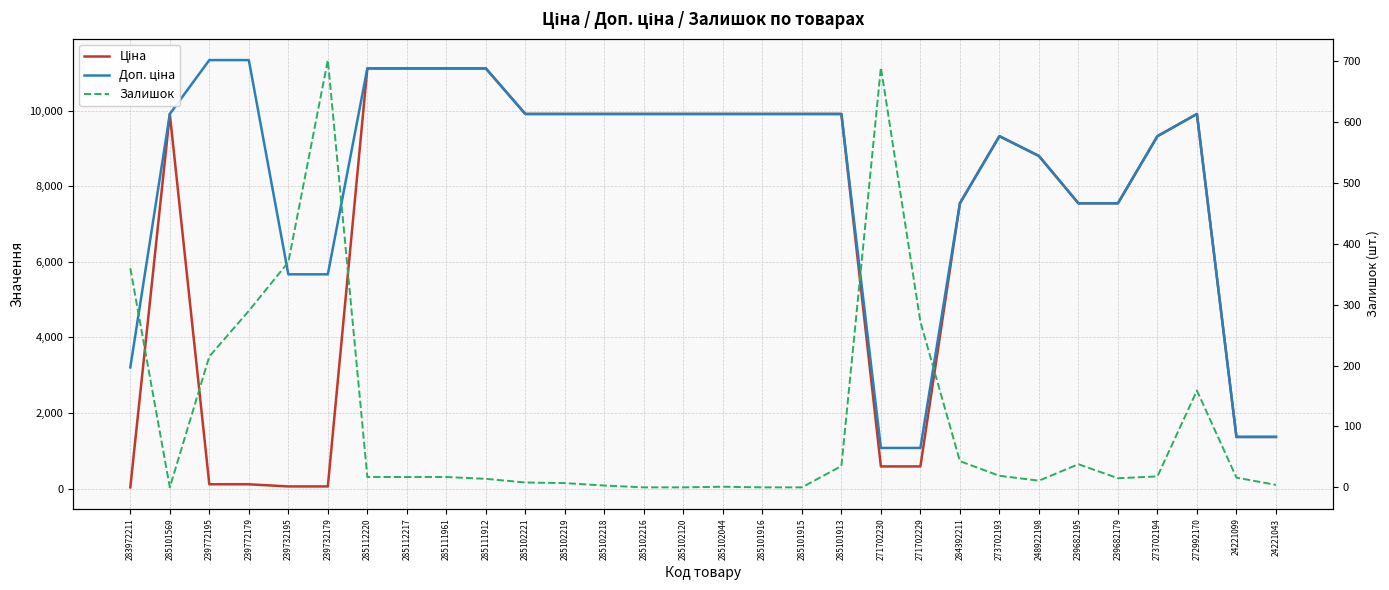

Reading left to right, transcribe all the data shown in this chart.

Ціна: 283972211=32.0	285101569=9908.5	239772195=113.3	239772179=113.3	239732195=56.7	239732179=56.7	285112220=11113.6	285112217=11113.6	285111961=11113.6	285111912=11113.6	285102221=9908.5	285102219=9908.5	285102218=9908.5	285102216=9908.5	285102120=9908.5	285102044=9908.5	285101916=9908.5	285101915=9908.5	285101913=9908.5	271702230=586.0	271702229=586.0	284392211=7545.9	273702193=9321.4	248922198=8797.6	239682195=7545.9	239682179=7545.9	273702194=9321.4	272992170=9908.5	24221099=1366.3	24221043=1366.3
Доп. ціна: 283972211=3205.0	285101569=9908.5	239772195=11334.0	239772179=11334.0	239732195=5667.0	239732179=5667.0	285112220=11113.6	285112217=11113.6	285111961=11113.6	285111912=11113.6	285102221=9908.5	285102219=9908.5	285102218=9908.5	285102216=9908.5	285102120=9908.5	285102044=9908.5	285101916=9908.5	285101915=9908.5	285101913=9908.5	271702230=1074.5	271702229=1074.5	284392211=7545.9	273702193=9321.4	248922198=8797.6	239682195=7545.9	239682179=7545.9	273702194=9321.4	272992170=9908.5	24221099=1366.0	24221043=1366.0
Залишок: 283972211=360.0	285101569=0.0	239772195=215.0	239772179=290.0	239732195=370.0	239732179=702.0	285112220=17.0	285112217=17.0	285111961=17.0	285111912=14.0	285102221=8.0	285102219=7.0	285102218=3.0	285102216=0.0	285102120=0.0	285102044=1.0	285101916=0.0	285101915=0.0	285101913=35.0	271702230=690.0	271702229=272.0	284392211=43.0	273702193=19.0	248922198=11.0	239682195=38.0	239682179=15.0	273702194=18.0	272992170=159.0	24221099=16.0	24221043=4.0